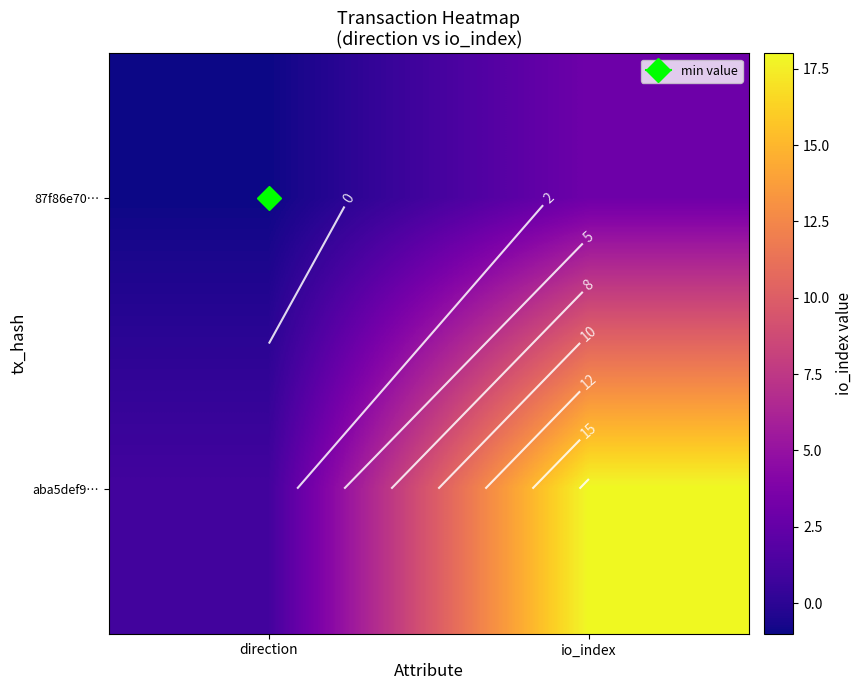

True or false: aba5def9… has a value of 0 at direction.

False